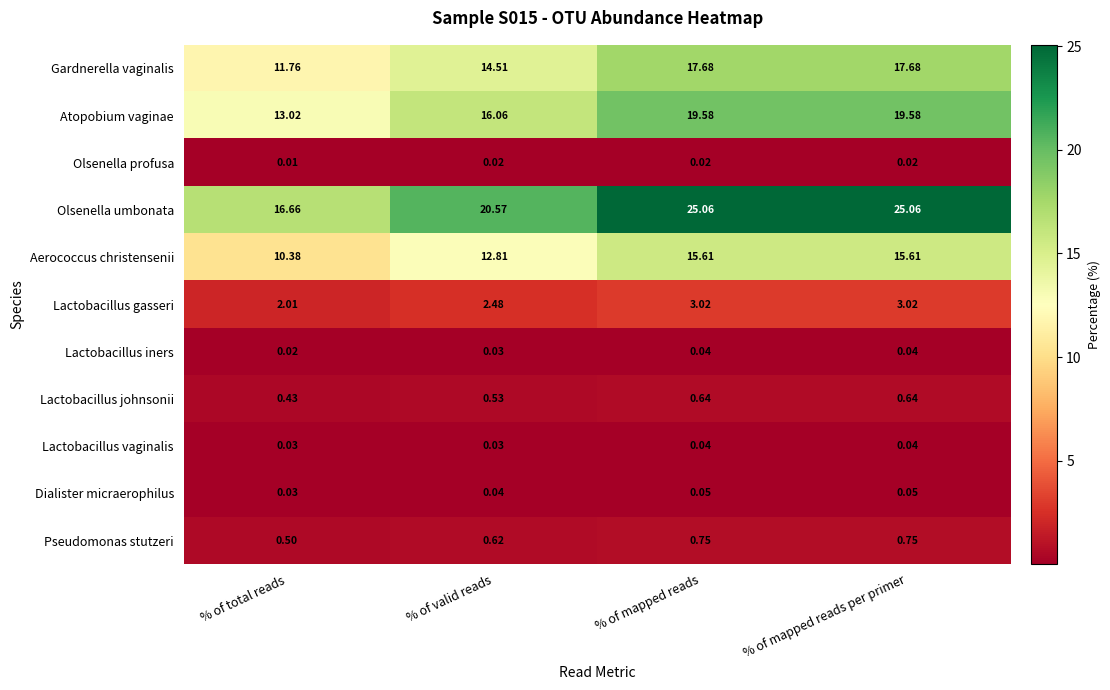

Which series has the largest total across all categories?

Olsenella umbonata